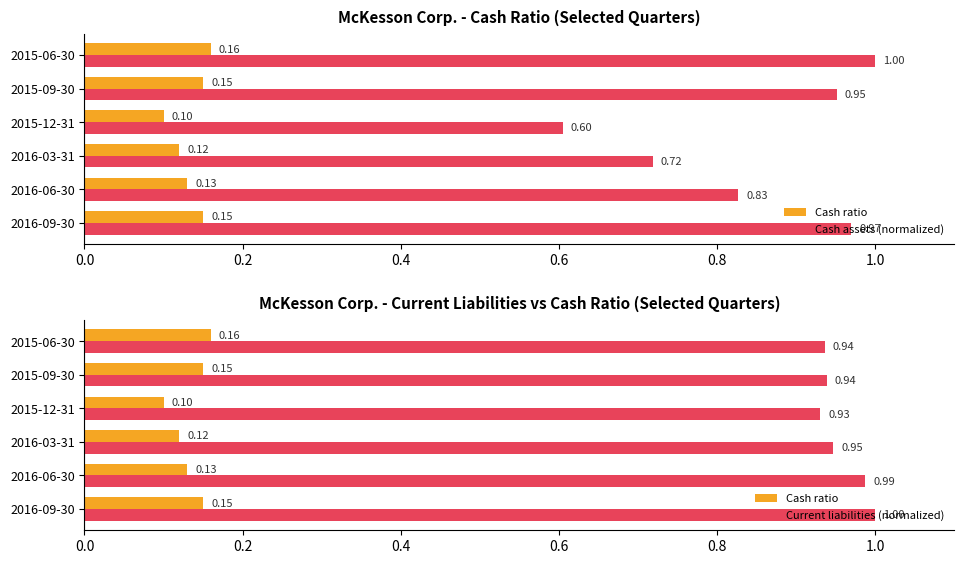

Does the chart contain any negative values?

No